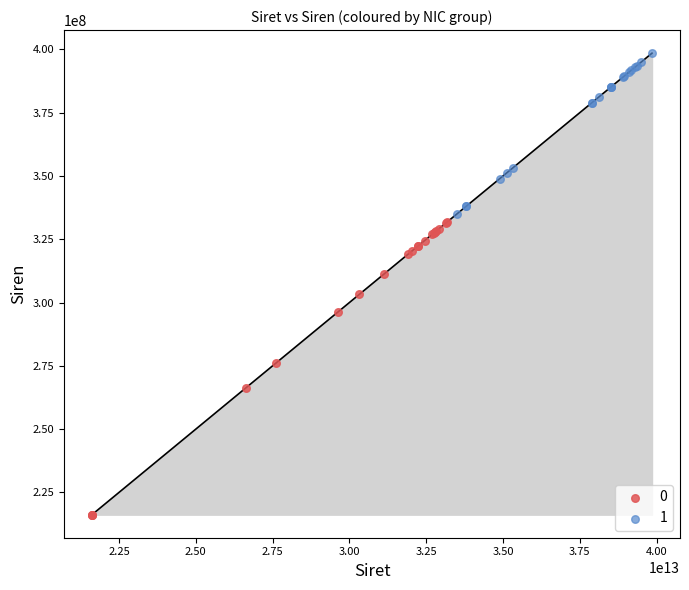

What are all the series names shown in the legend?

0, 1